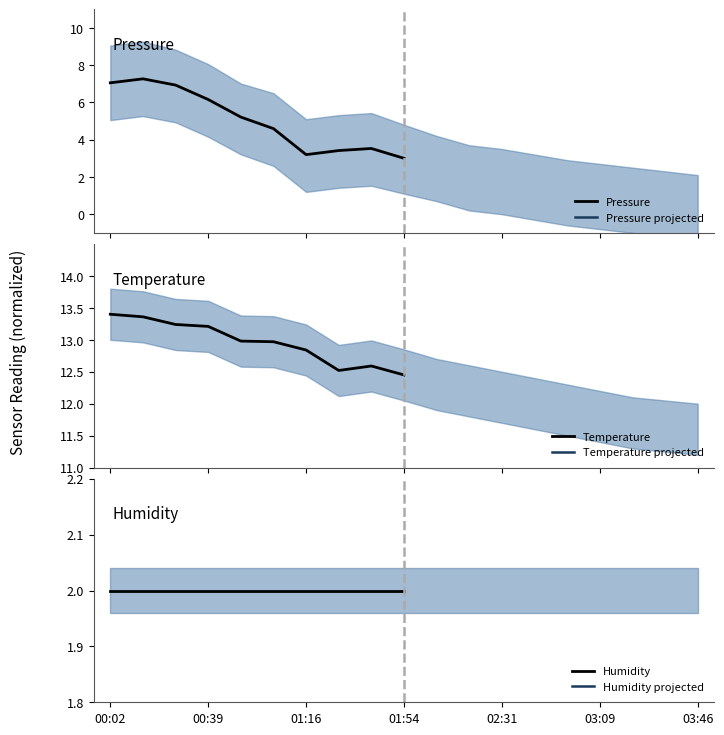

How many lines are shown in the chart?

6